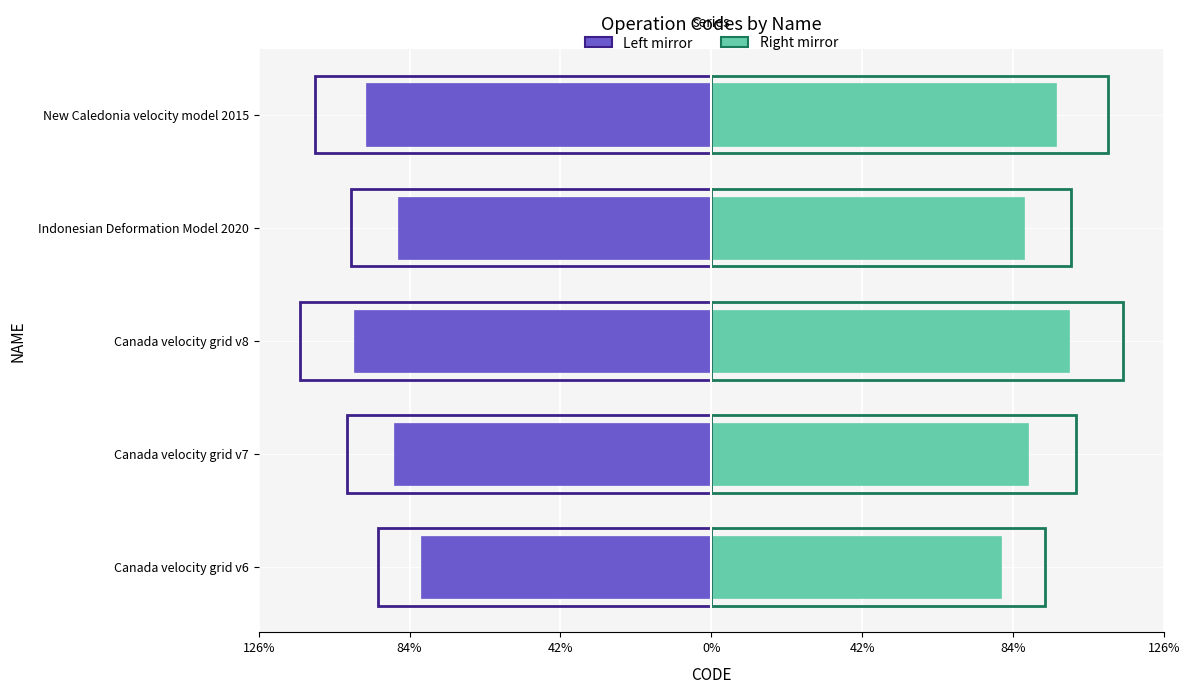

How many groups of bars are there?

5